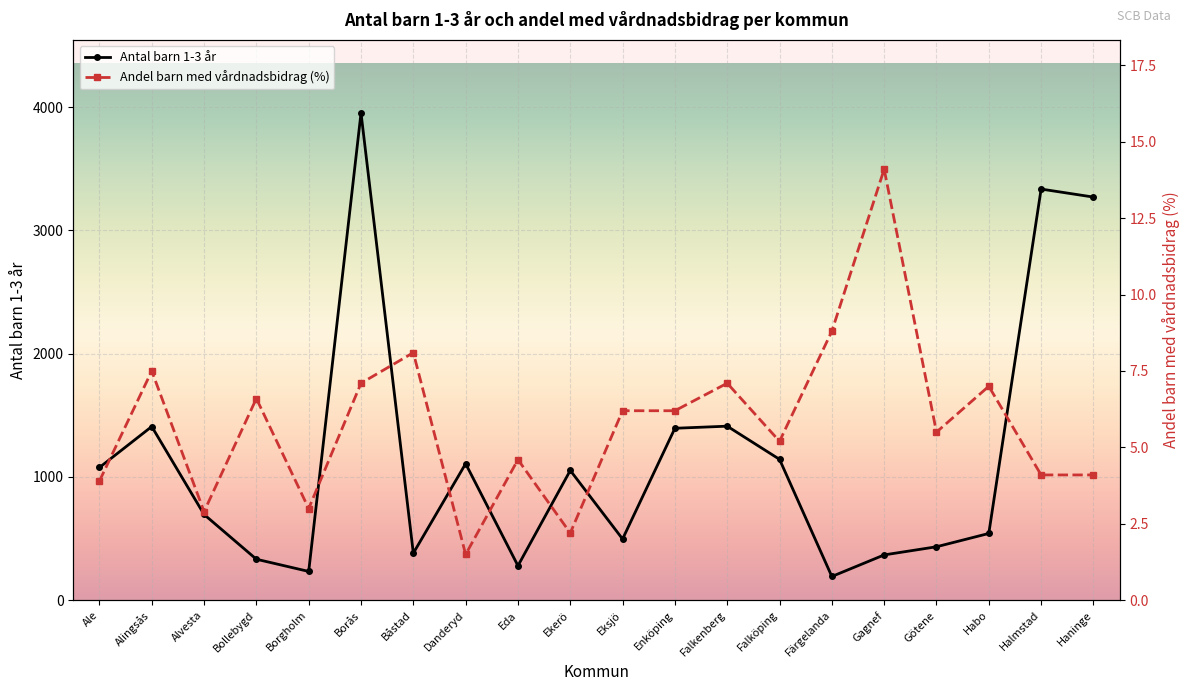

What is the value of the Andel barn med vårdnadsbidrag (%) point at the 20th from the left?

4.1